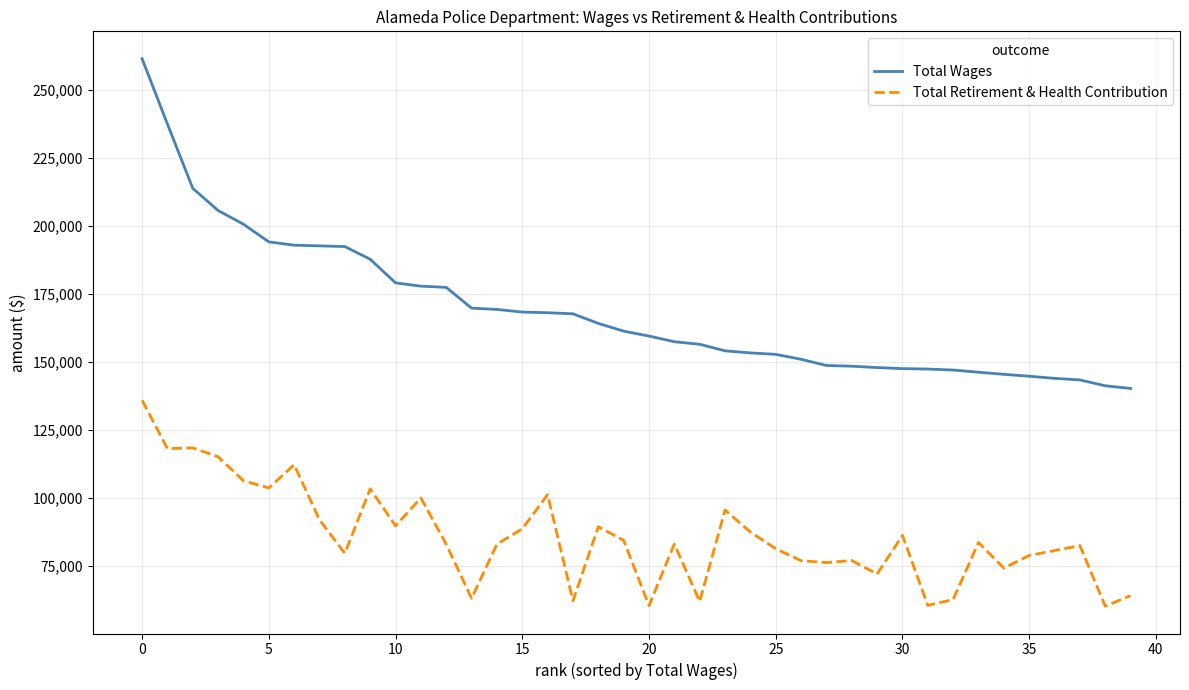

True or false: Total Wages and Total Retirement & Health Contribution intersect in this chart.

False